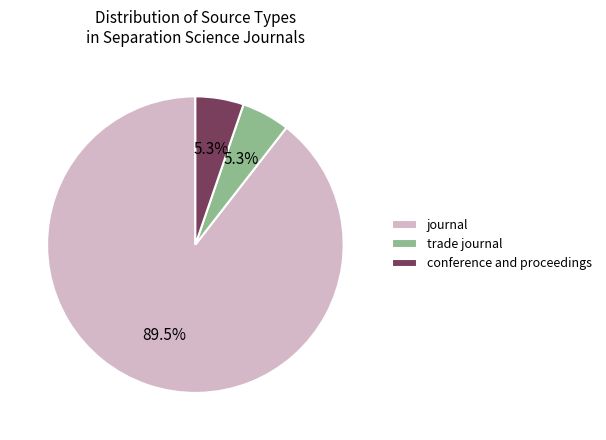

Which slice is the largest?

journal